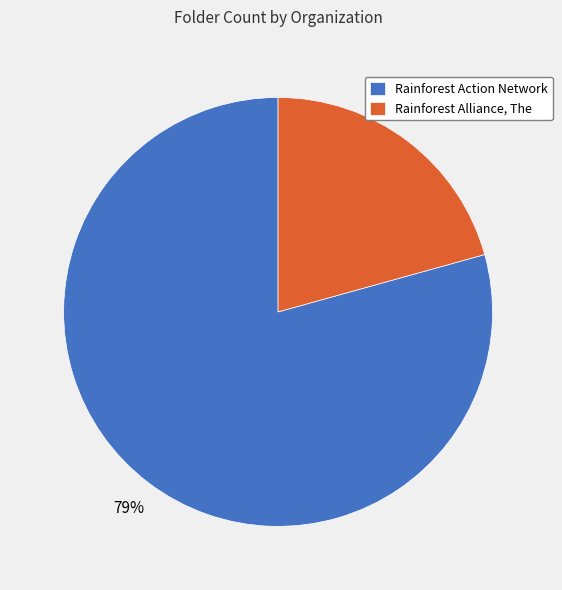

The Rainforest Alliance, The slice represents 14% of the pie. True or false?

False